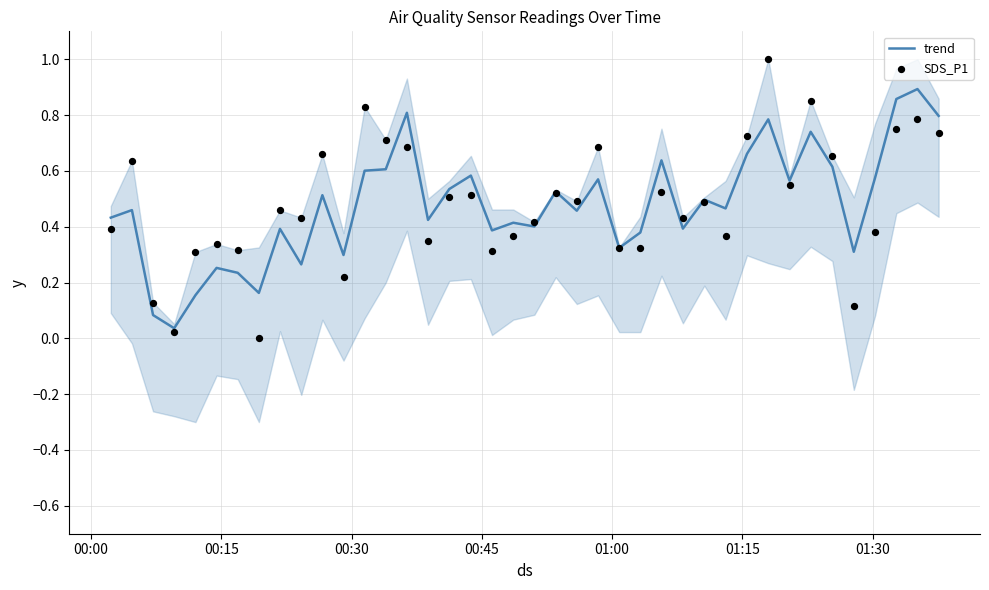

Which series contains the lowest Y value?

SDS_P1